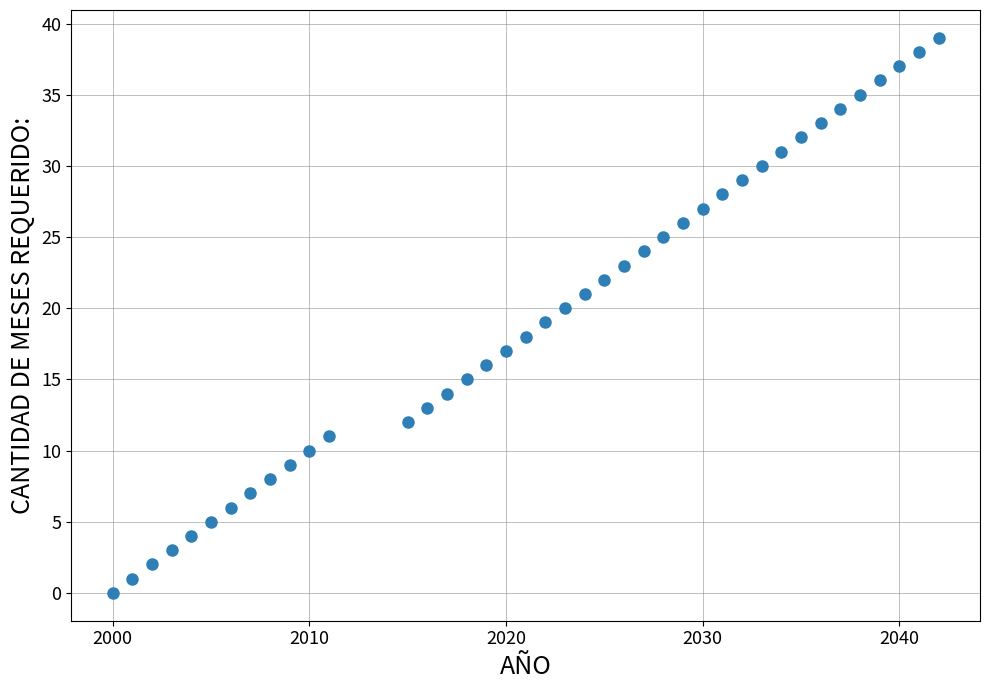

What is the range of X values (max minus min)?

42